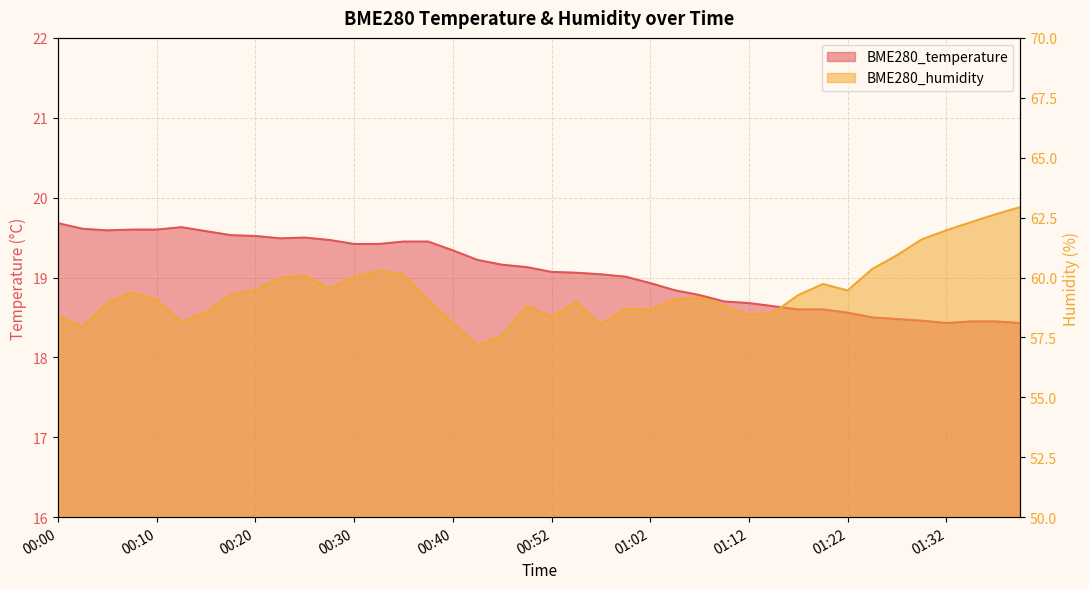

What is the label of the 18th point from the right?

00:57